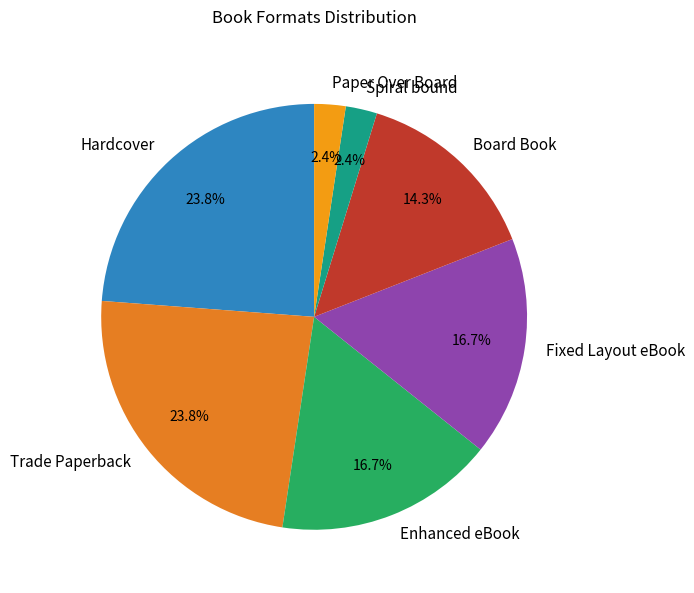

To the nearest percent, what portion does Spiral bound represent?

2%